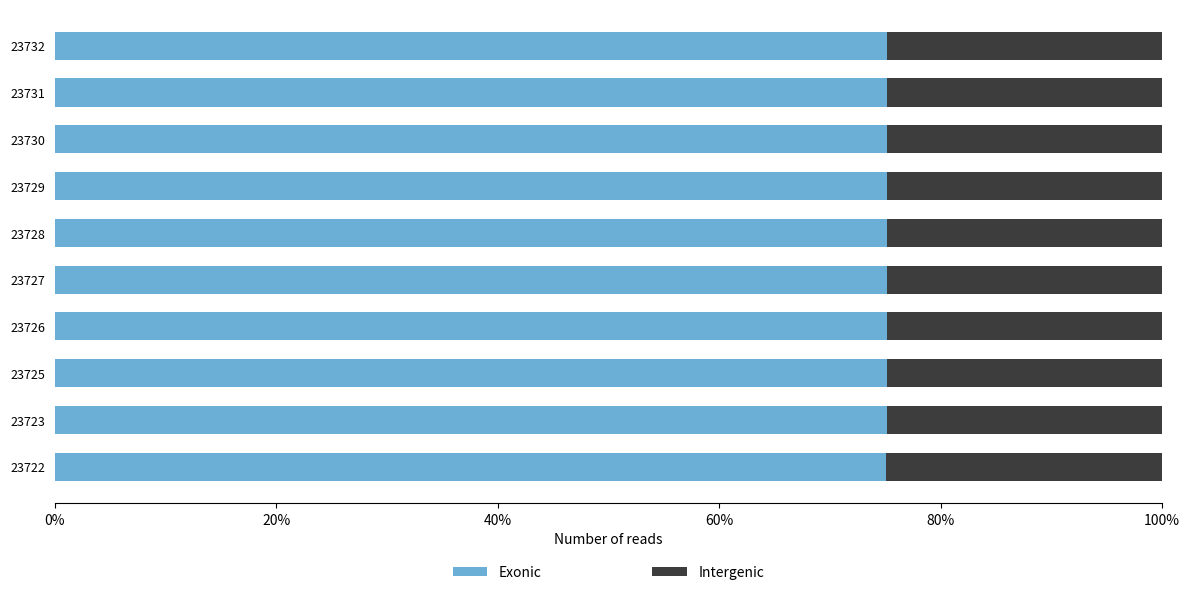

What are all the series names shown in the legend?

Exonic, Intergenic